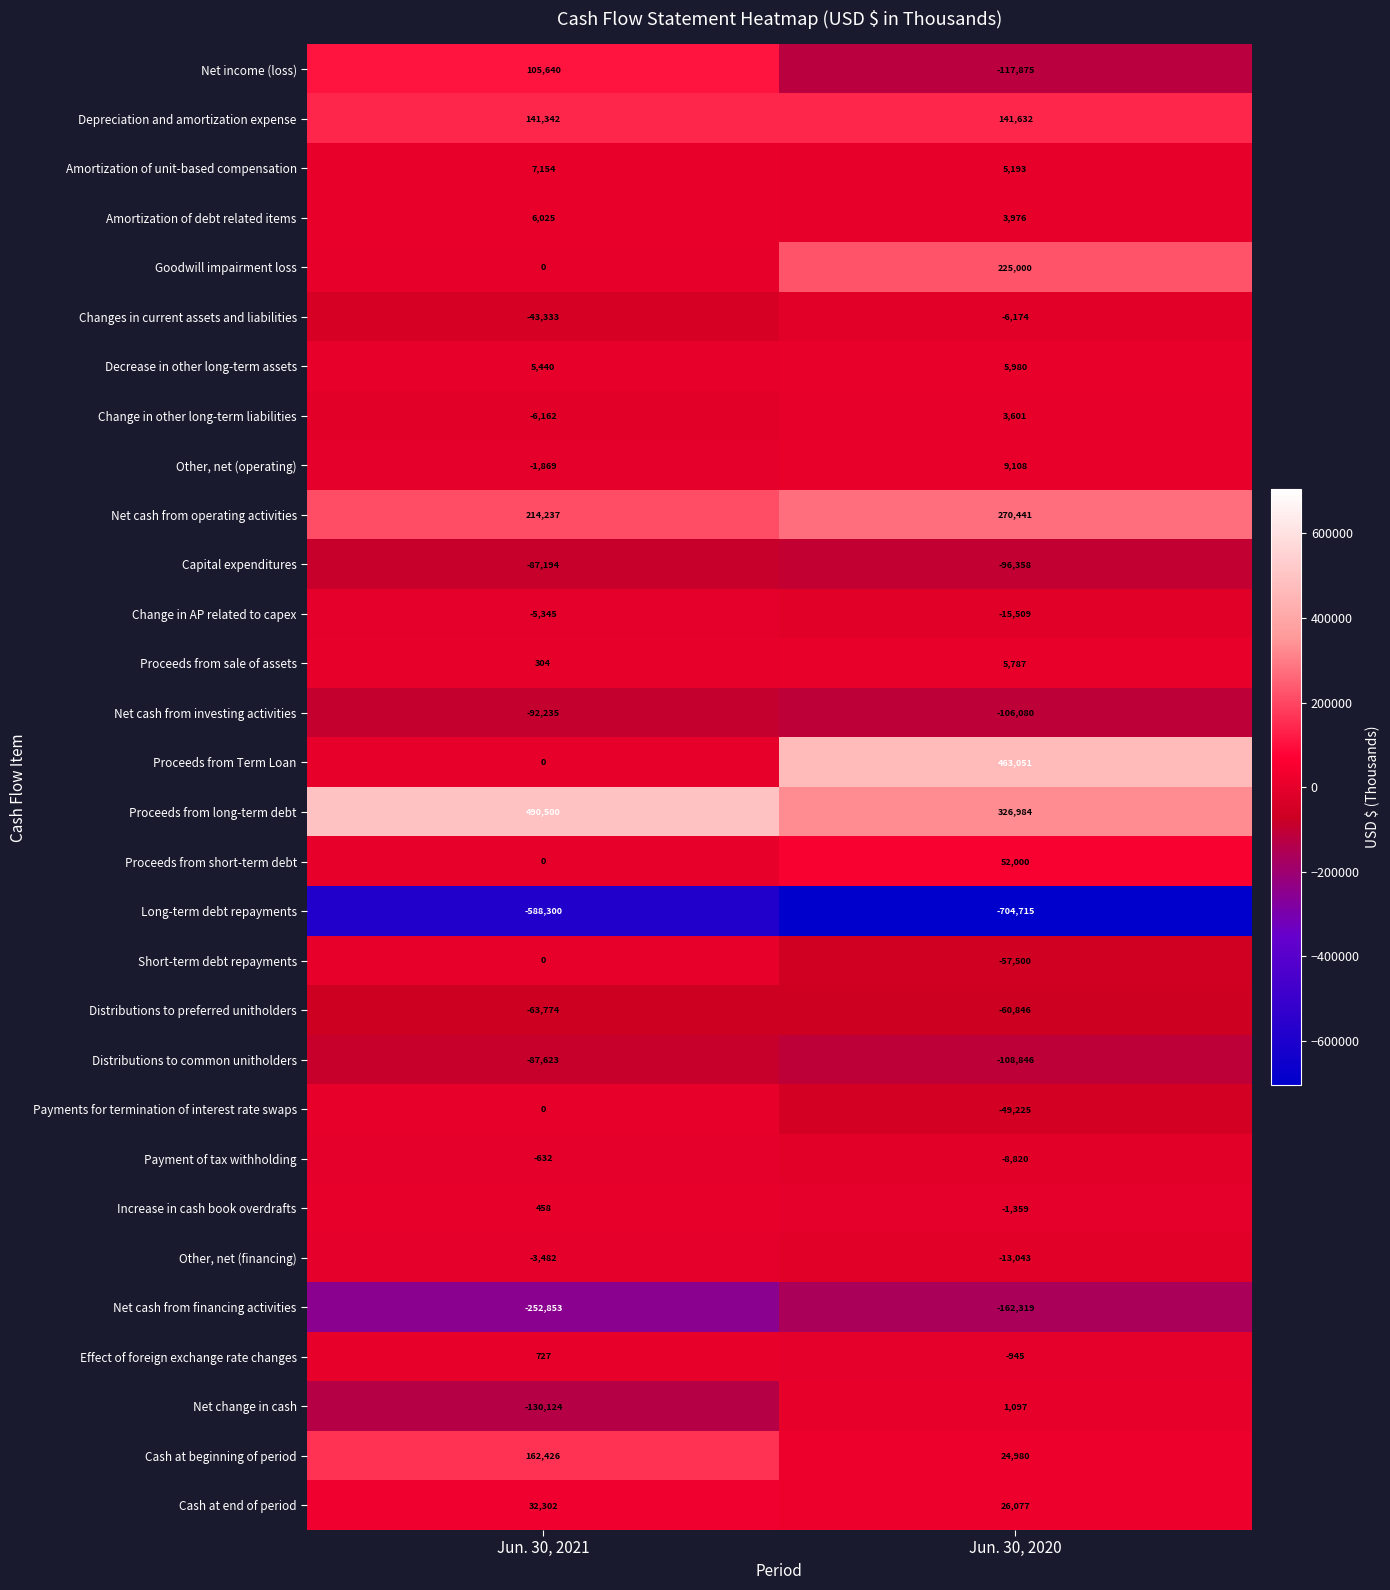

Which series has the largest range (max minus min)?

Proceeds from Term Loan